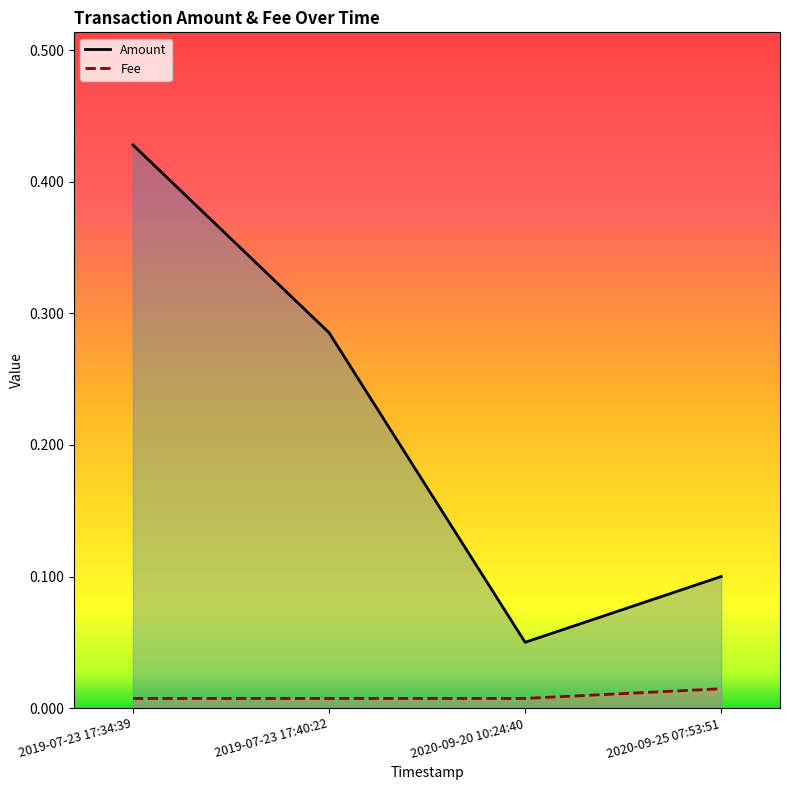

How many Amount values are between 0 and 1?

4